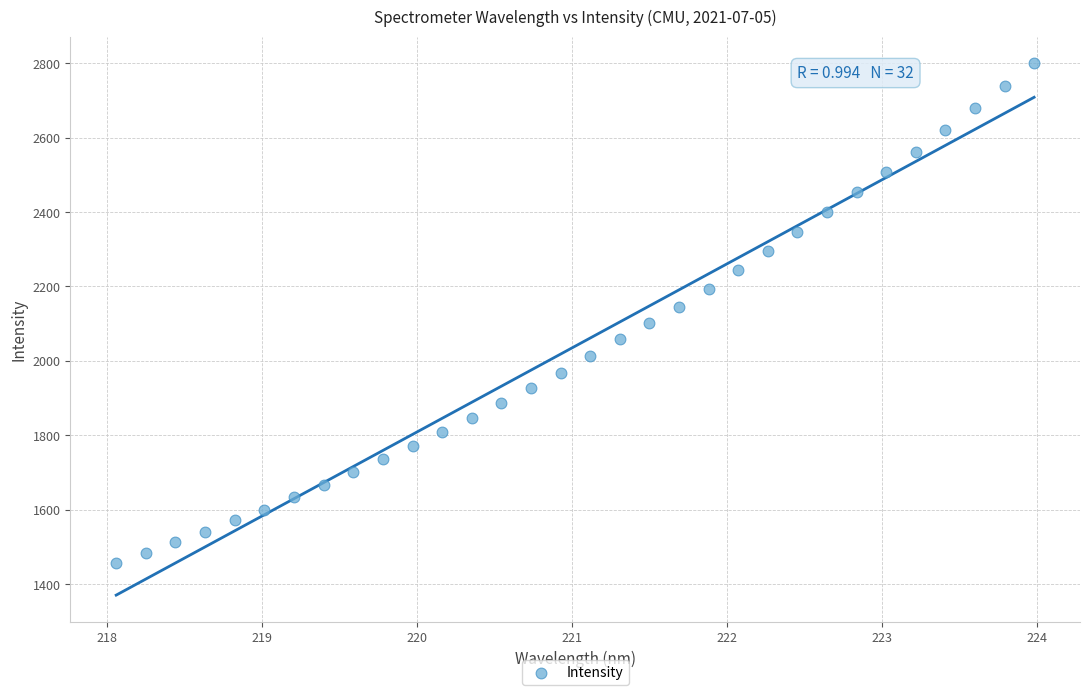

What is the range of X values (max minus min)?

5.9